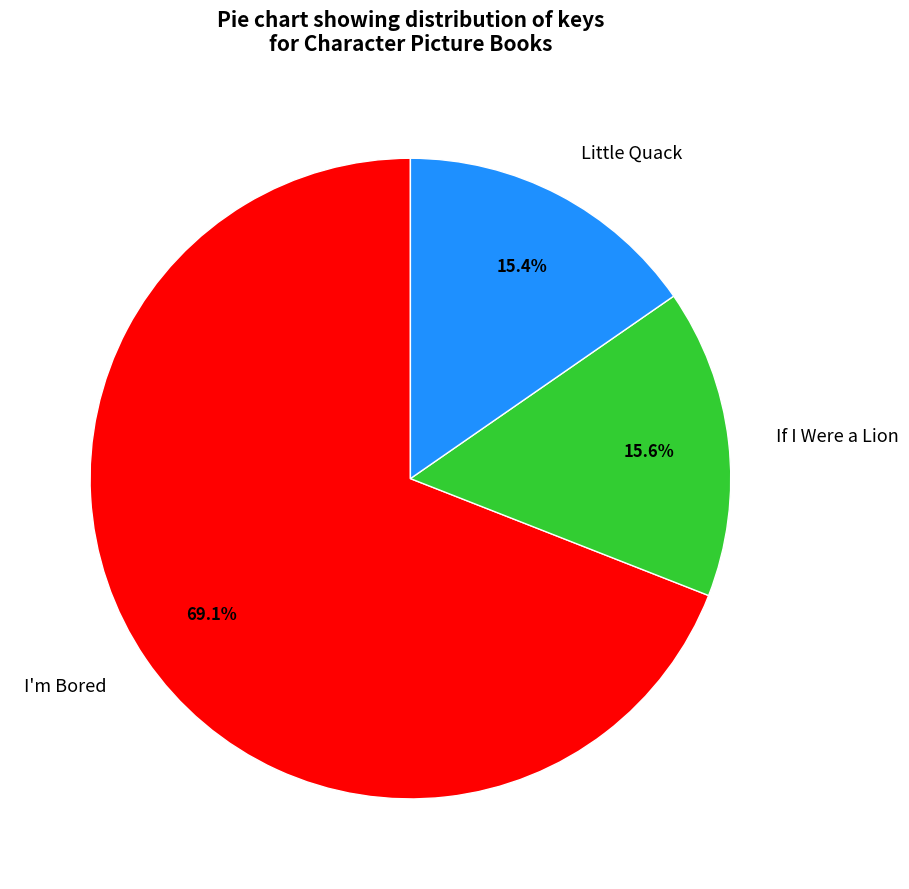

True or false: If I Were a Lion accounts for 16% of the total.

True